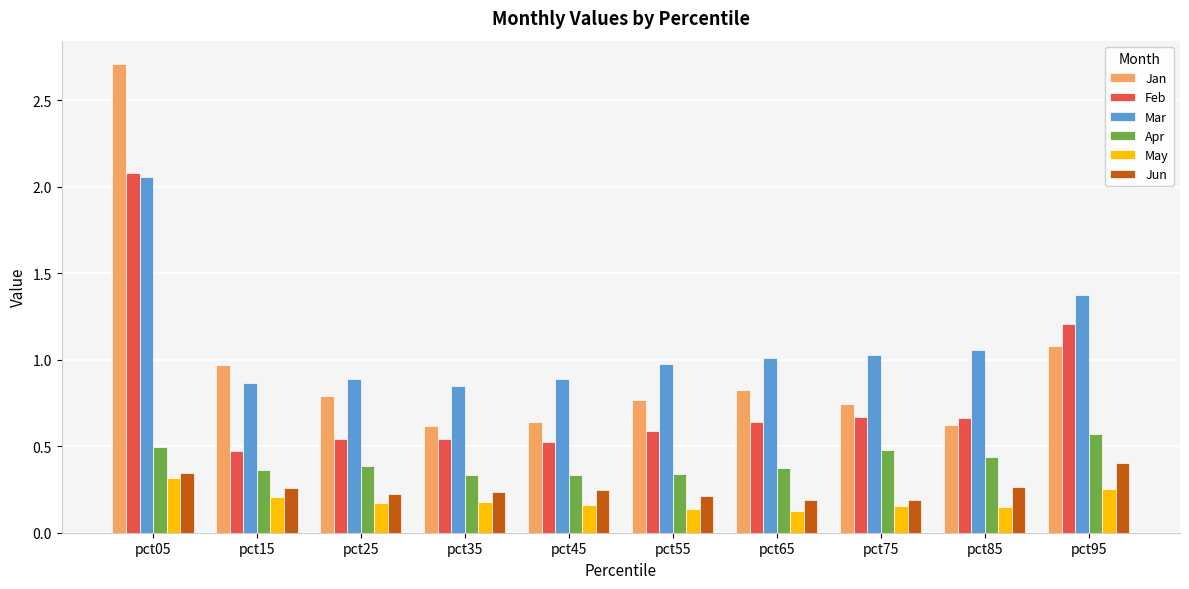

Which series has the largest range (max minus min)?

Jan